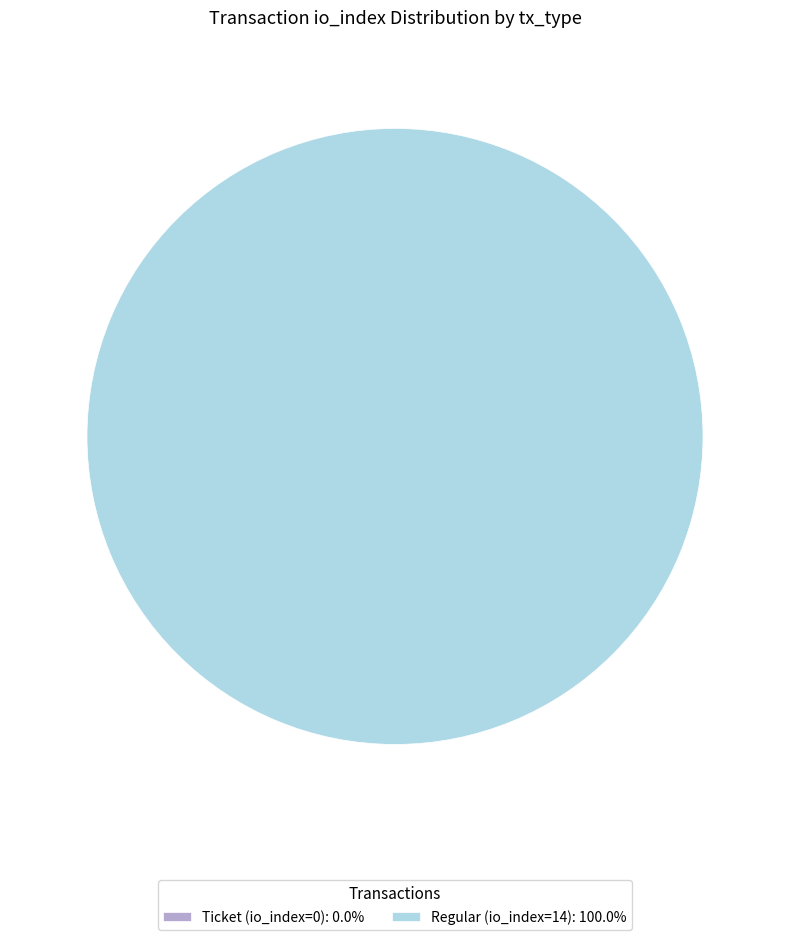

To the nearest percent, what portion does Regular (io_index=14) represent?

100%